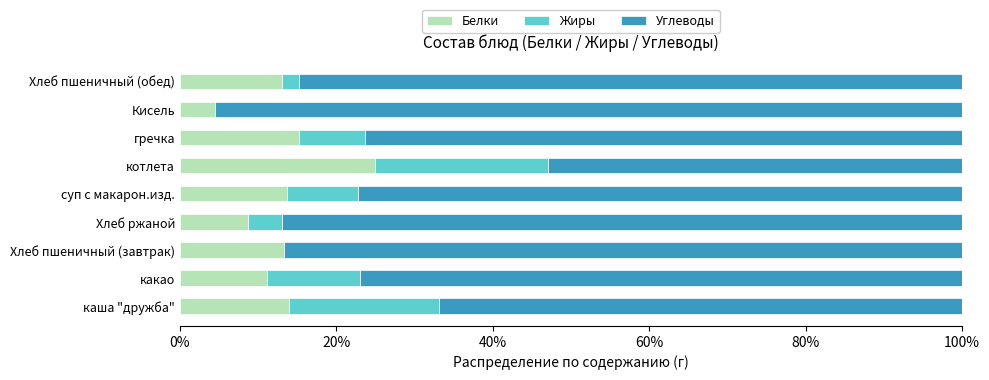

What value does the Белки series have at Кисель?

4.5